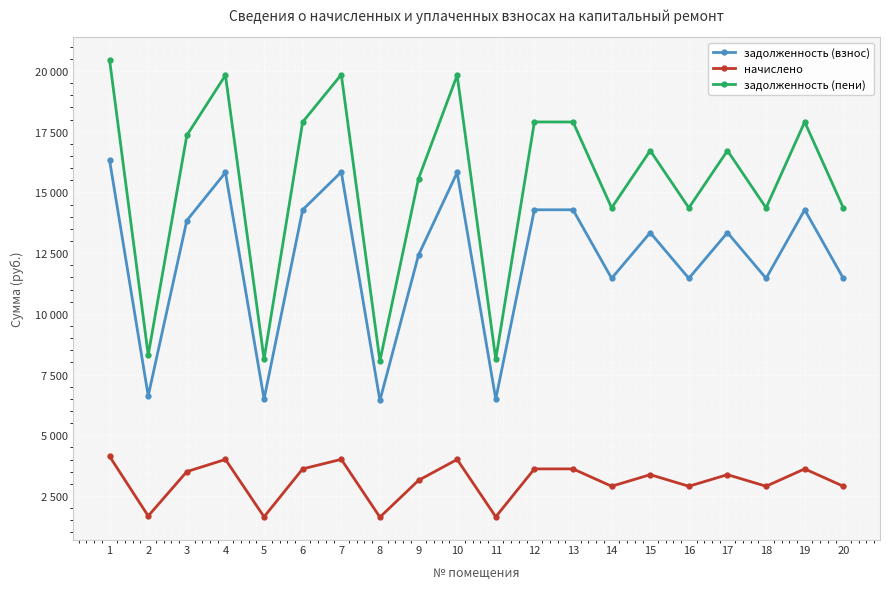

How many interior local peaks does the начислено series have?

6